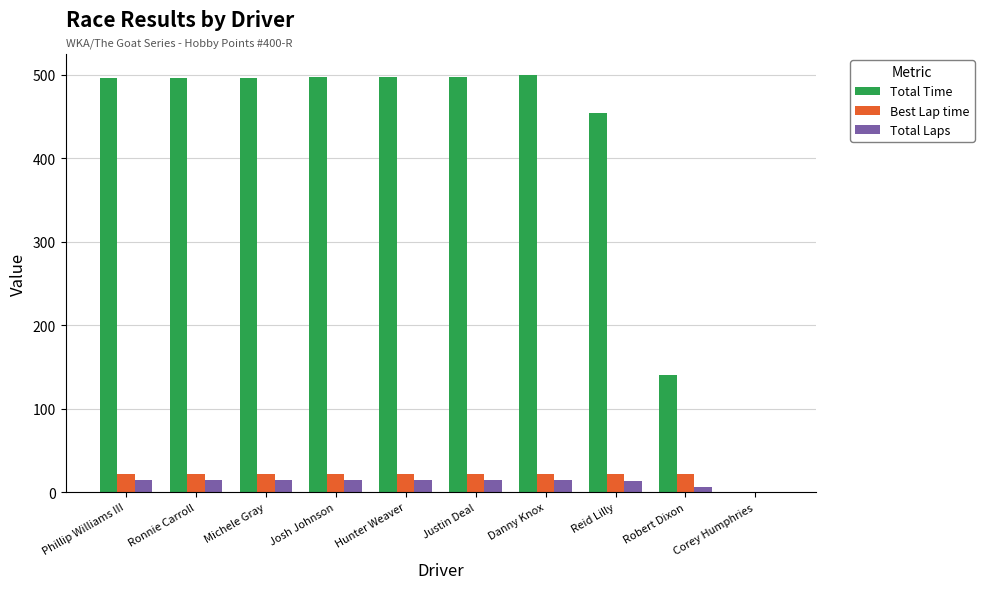

Which series changed the most between Ronnie Carroll and Reid Lilly?

Total Time